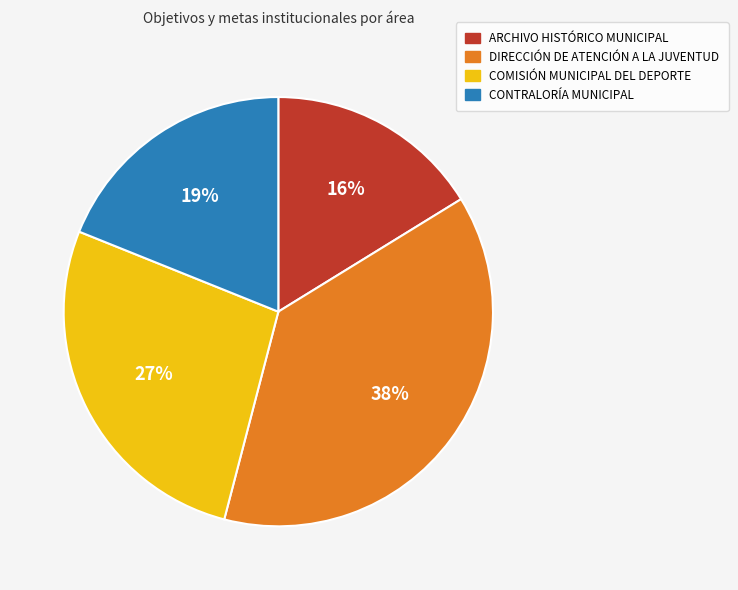

Is the sum of CONTRALORÍA MUNICIPAL and ARCHIVO HISTÓRICO MUNICIPAL greater than half?

No